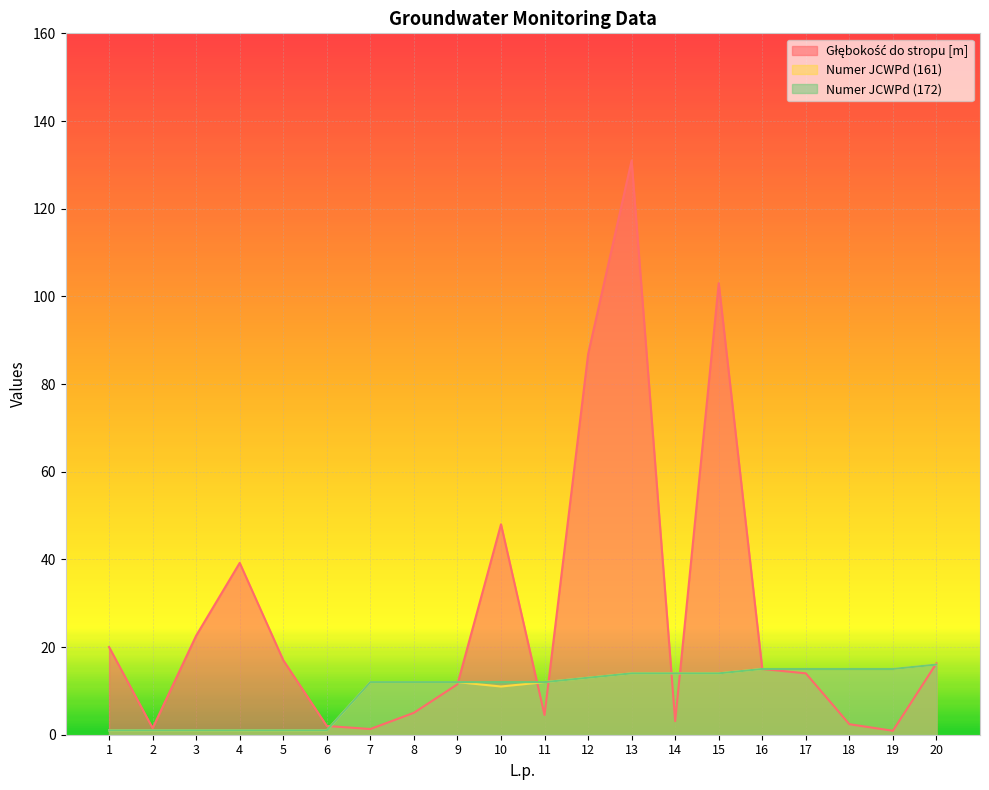

The value of Numer JCWPd (172) at 13 is 4.8. True or false?

False